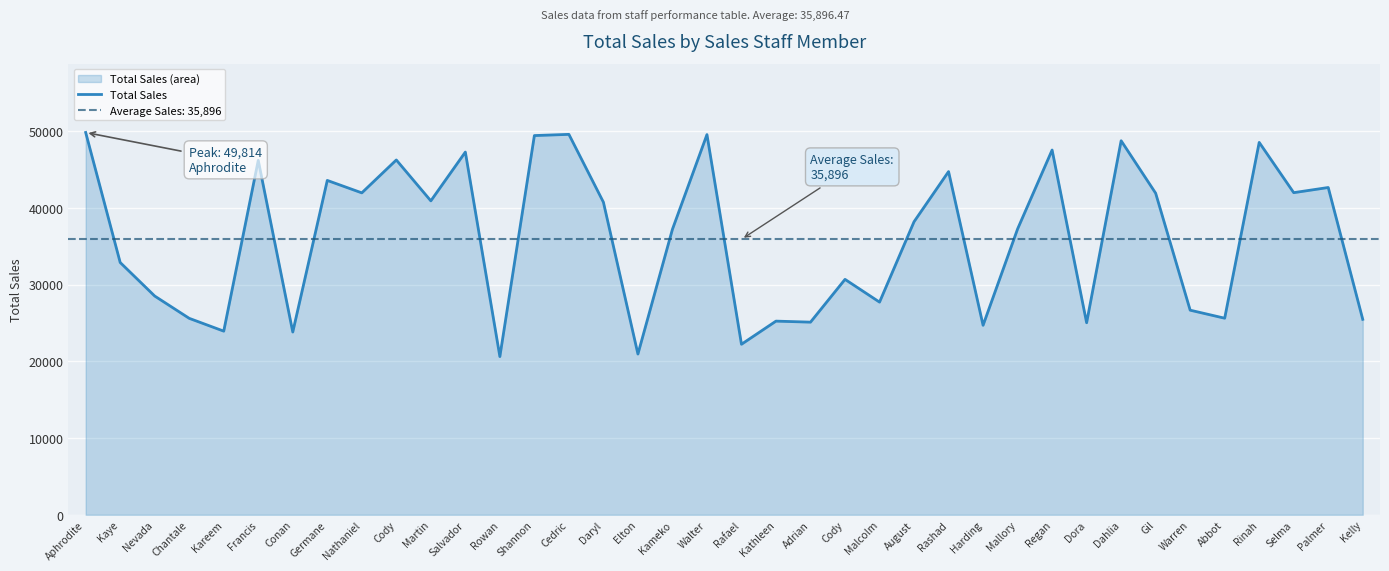

What is the ratio of the value at Cedric to the value at Adrian?

2.0